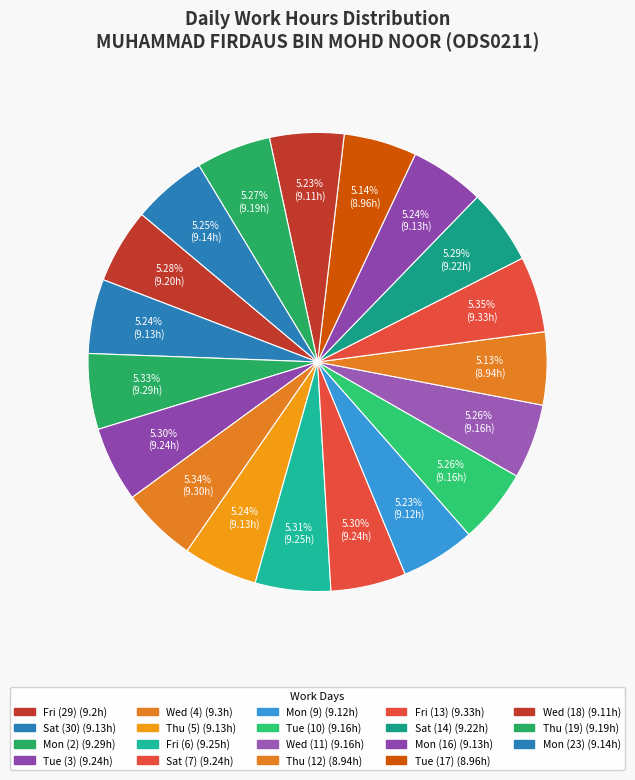

Count the number of slices in the pie.

19